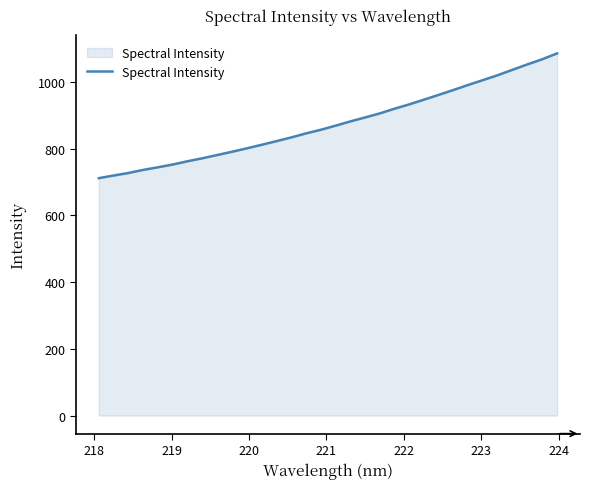

What is the difference between the maximum and minimum values?

374.0